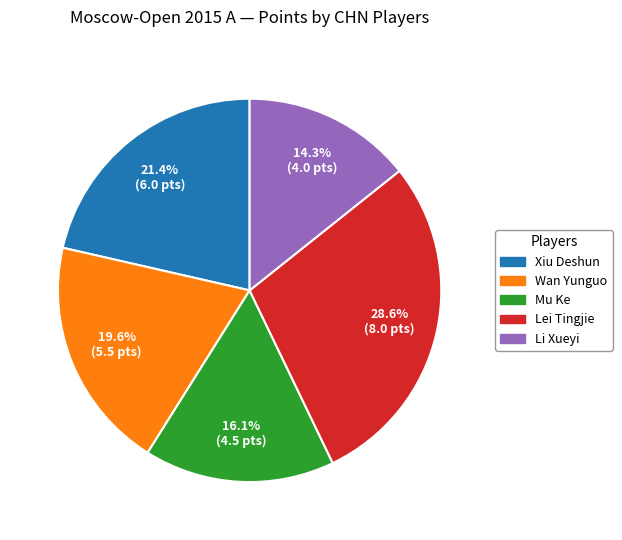

Does Lei Tingjie account for over 50% of the chart?

No